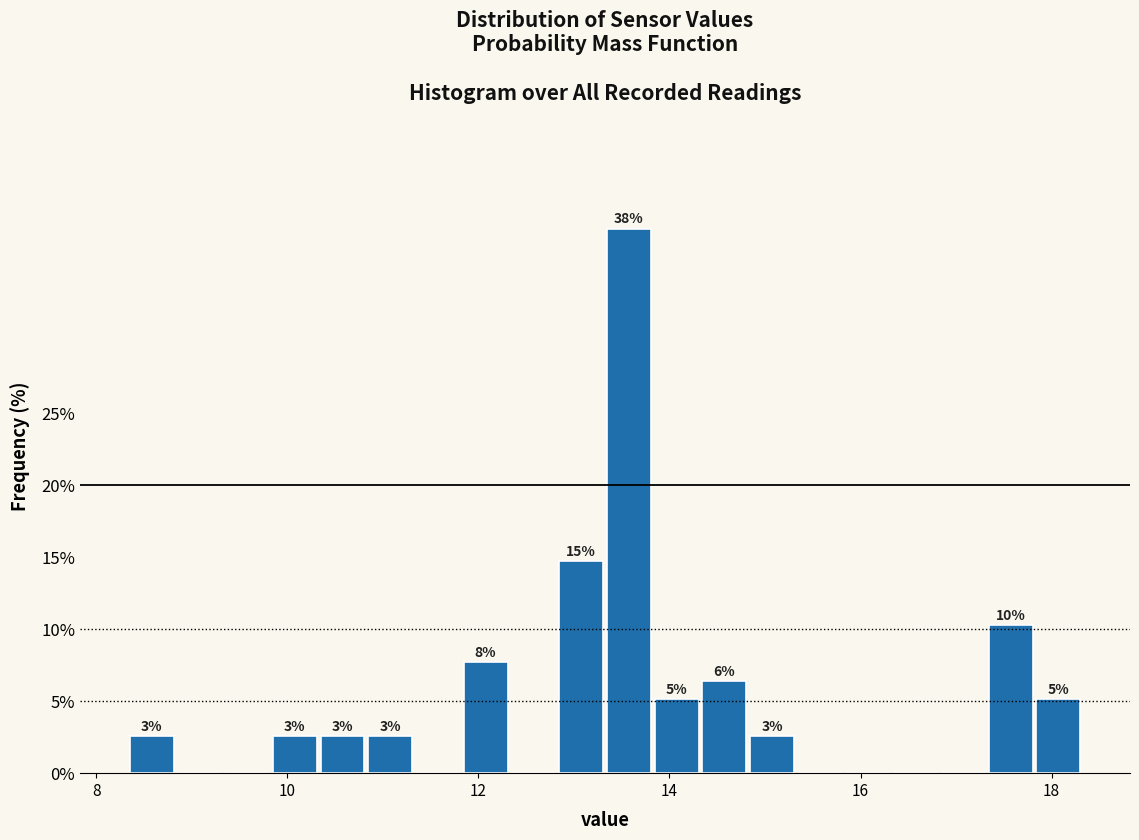

Read against the x-axis, roughly where is the centre of the tallest bar?

13.6